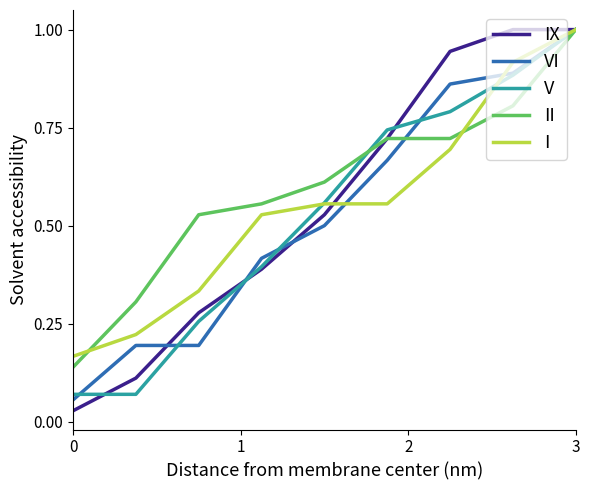

Count the number of data series in this chart.

5